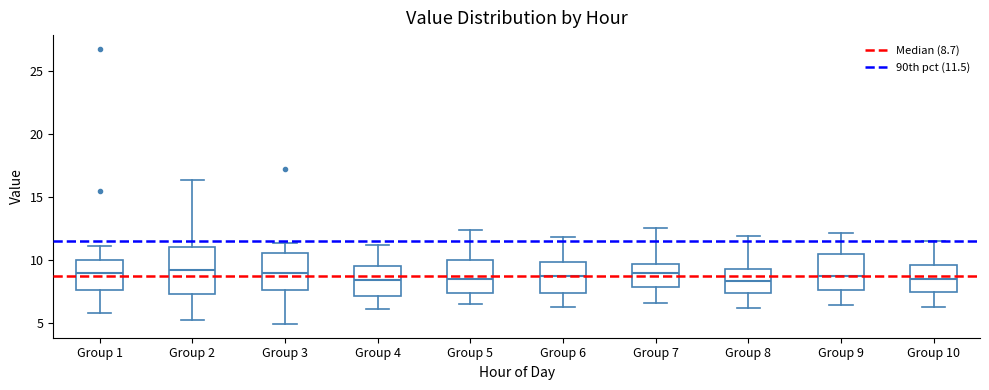

Reading left to right, read every box against the y-axis: the position of its median line, the range the box covers, and the ends of its whiskers. The values are not printed on the chart, so give them approximately, as read against the axis.

Group 1: median 9.0, box 7.5 to 10.0, whiskers 6.0 to 11.0
Group 2: median 9.0, box 7.5 to 11.0, whiskers 5.5 to 16.5
Group 3: median 9.0, box 7.5 to 10.5, whiskers 5.0 to 11.5
Group 4: median 8.5, box 7.0 to 9.5, whiskers 6.0 to 11.0
Group 5: median 8.5, box 7.5 to 10.0, whiskers 6.5 to 12.5
Group 6: median 9.0, box 7.5 to 10.0, whiskers 6.5 to 12.0
Group 7: median 9.0, box 8.0 to 9.5, whiskers 6.5 to 12.5
Group 8: median 8.5, box 7.5 to 9.5, whiskers 6.0 to 12.0
Group 9: median 9.0, box 7.5 to 10.5, whiskers 6.5 to 12.0
Group 10: median 8.5, box 7.5 to 9.5, whiskers 6.5 to 11.5